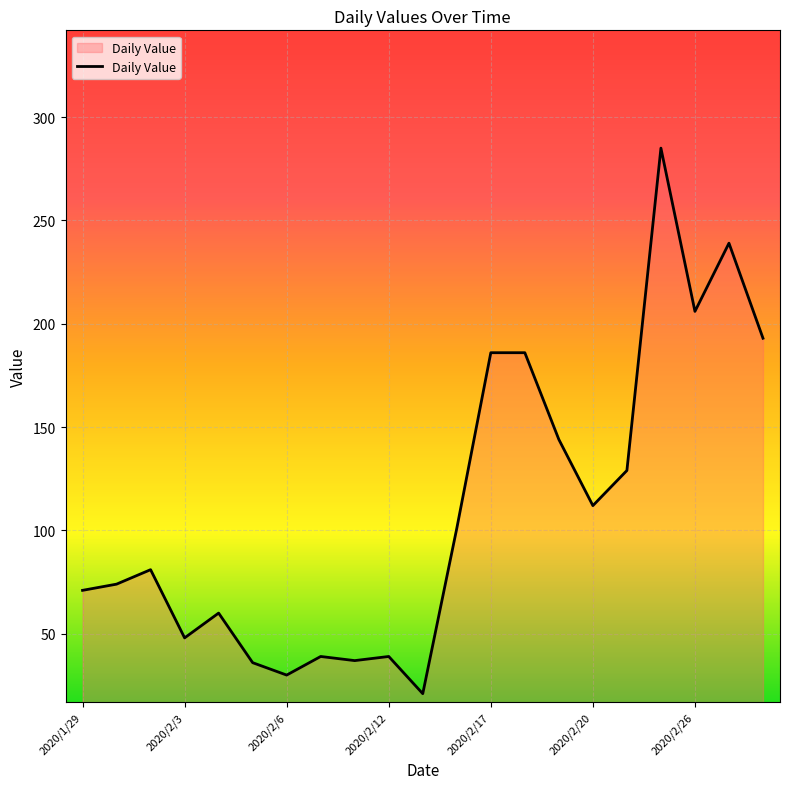

What is the difference between the maximum and minimum values?

264